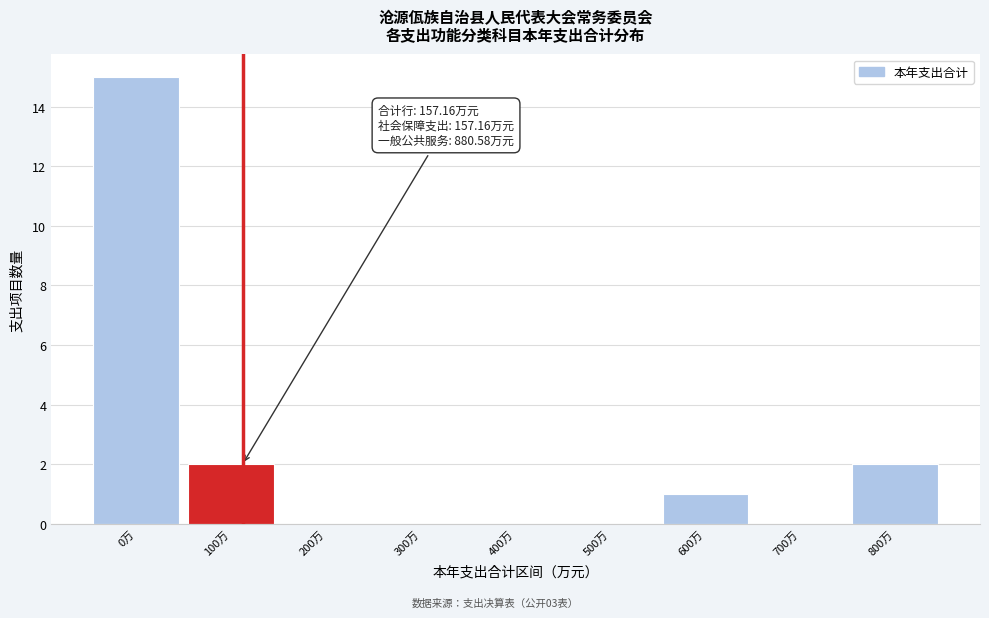

Reading left to right, list all the values displayed in this chart.

0万=15	100万=2	200万=0	300万=0	400万=0	500万=0	600万=1	700万=0	800万=2